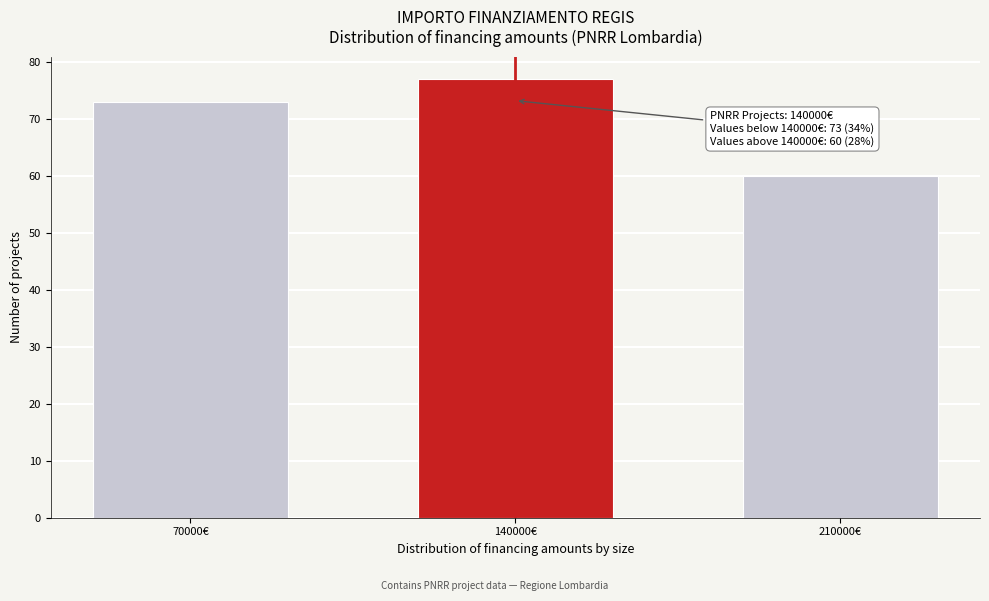

Reading right to left, what are all the values shown in this chart?

60	77	73